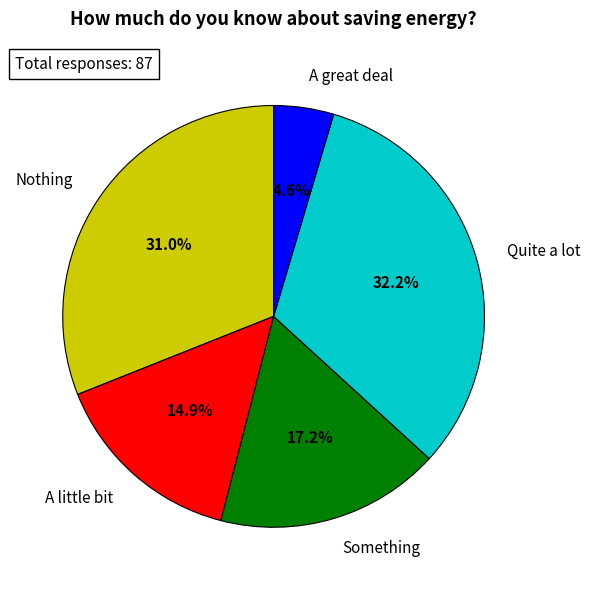

What portion of the pie excludes Nothing?

69.0%